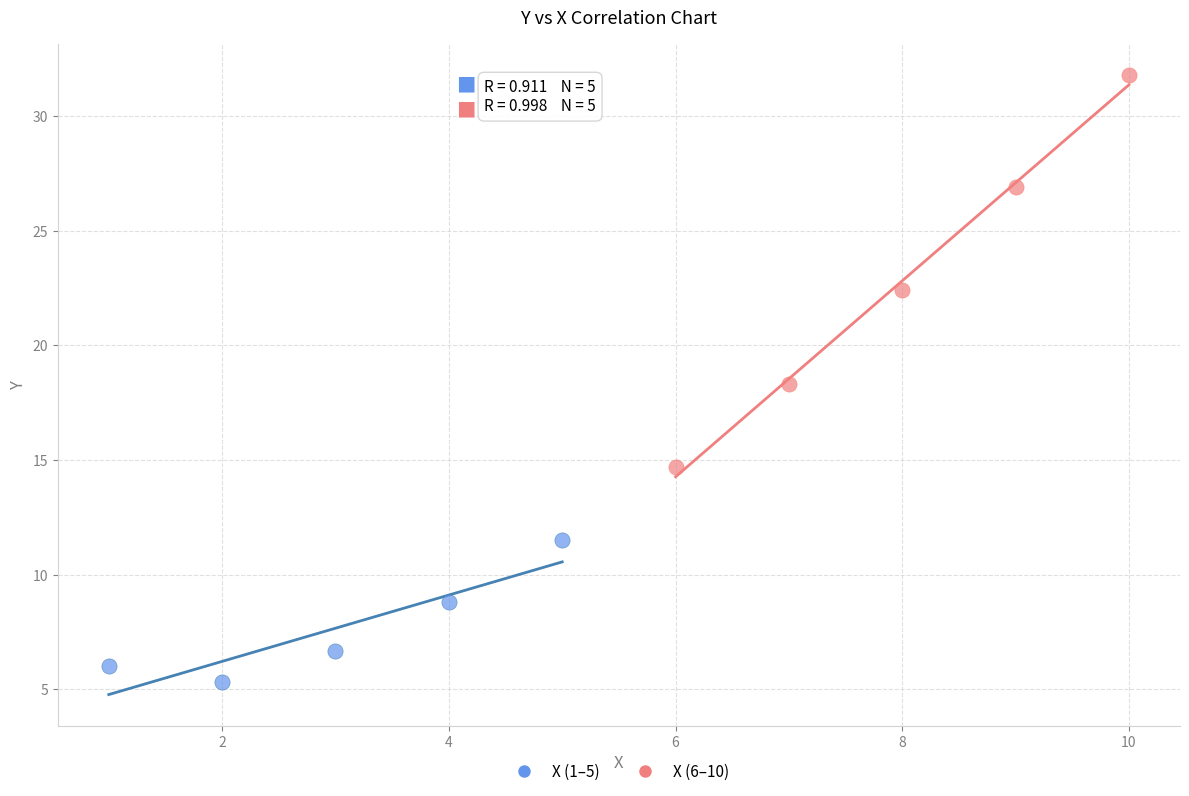

Which series has the largest Y range (max minus min)?

X (6–10)